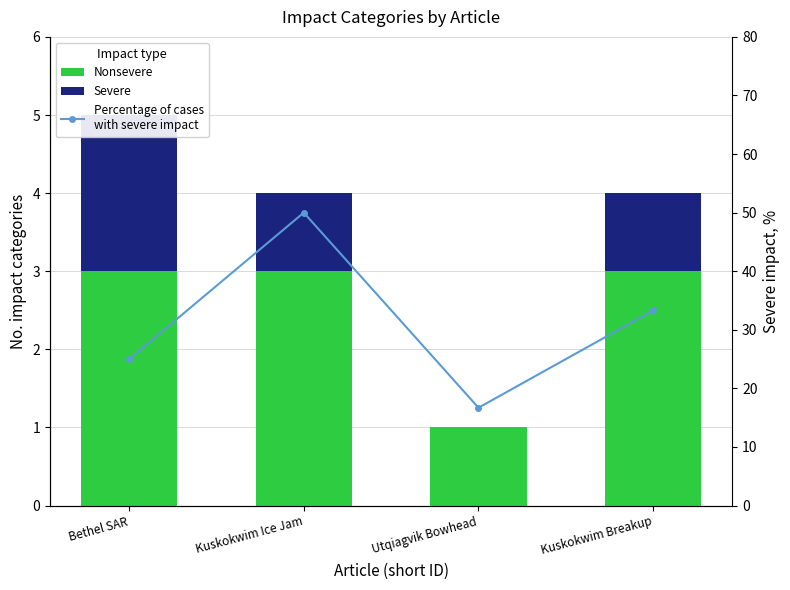

Which series has the largest range (max minus min)?

Percentage of cases
with severe impact